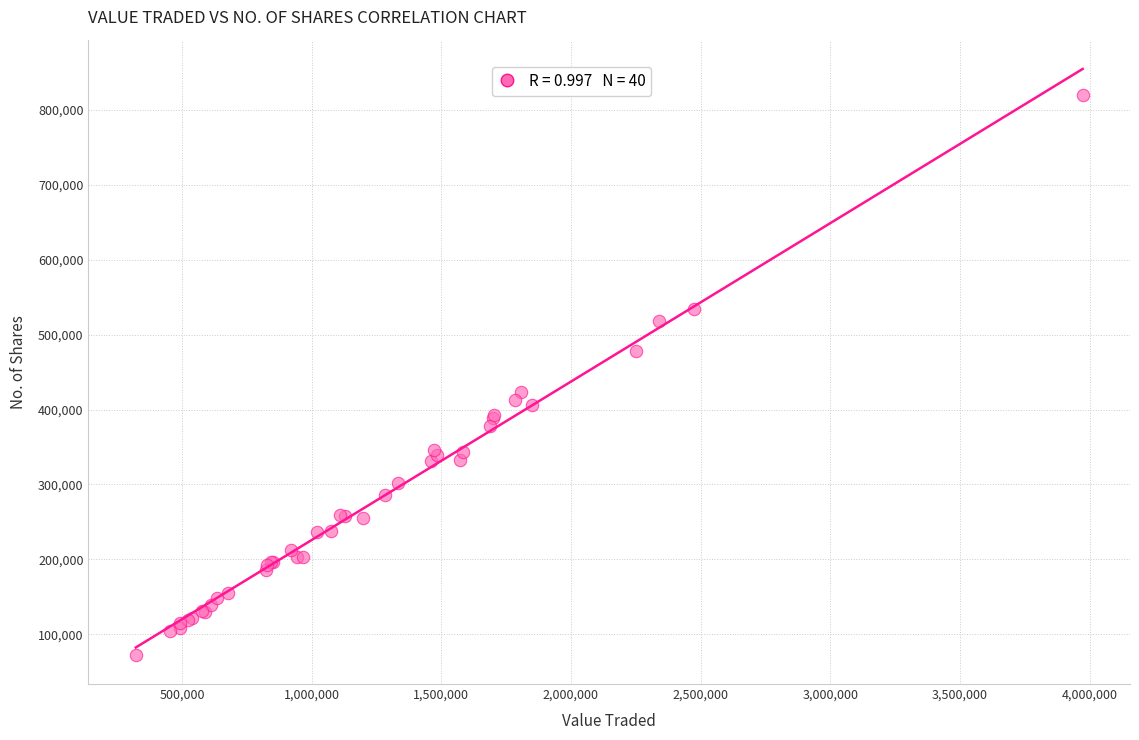

What Y value in the scatter plot is closest to 446337?

423882